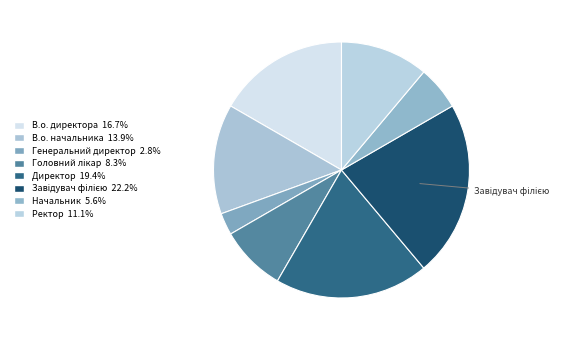

Is the sum of В.о. директора and Головний лікар greater than half?

No